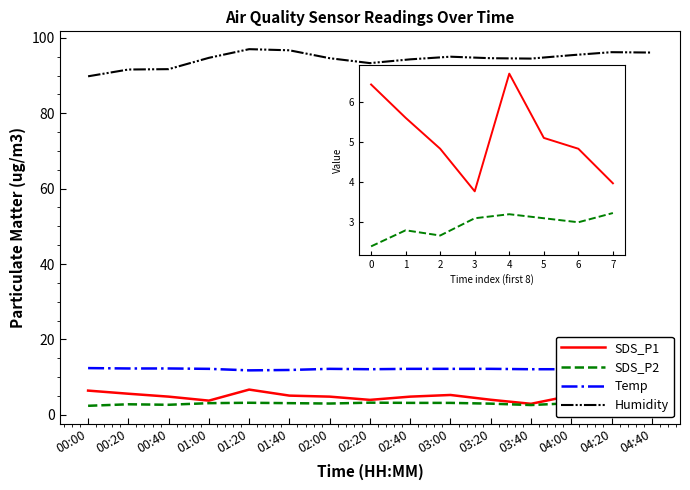

Which series has the largest total across all categories?

Humidity